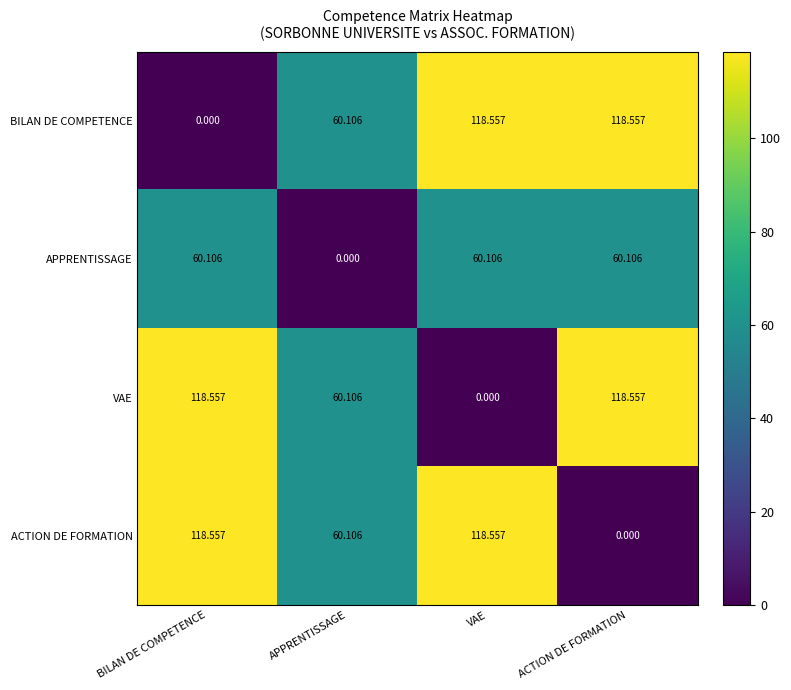

At which label does ACTION DE FORMATION reach its minimum?

ACTION DE FORMATION